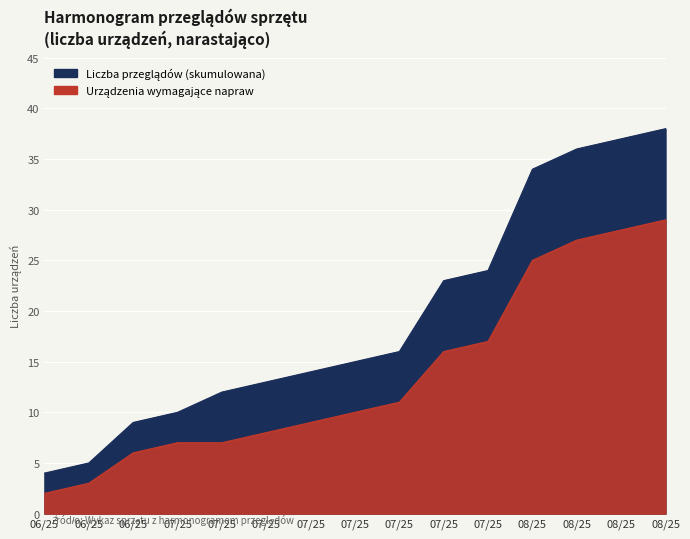

What is the sum of the Liczba przeglądów (skumulowana) values at 2025-06-25 and 2025-07-25?

27